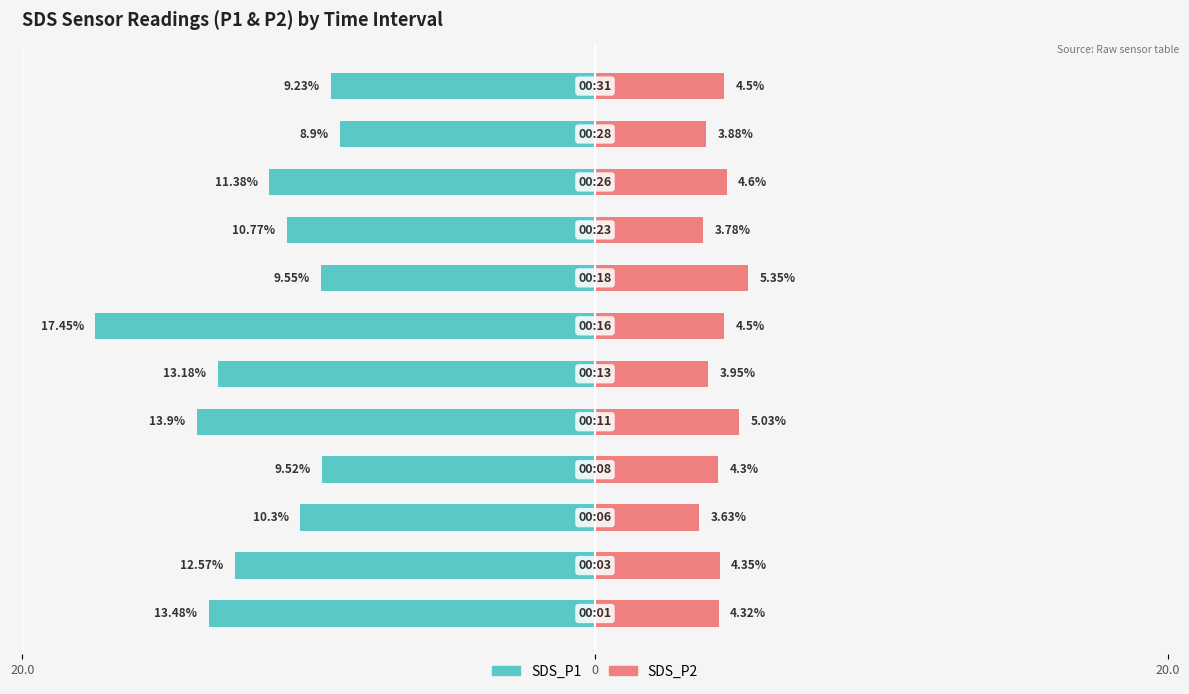

Reading left to right, what are all the values shown in this chart?

SDS_P1: -13.5	-12.6	-10.3	-9.5	-13.9	-13.2	-17.4	-9.6	-10.8	-11.4	-8.9	-9.2
SDS_P2: 4.3	4.3	3.6	4.3	5.0	4.0	4.5	5.3	3.8	4.6	3.9	4.5